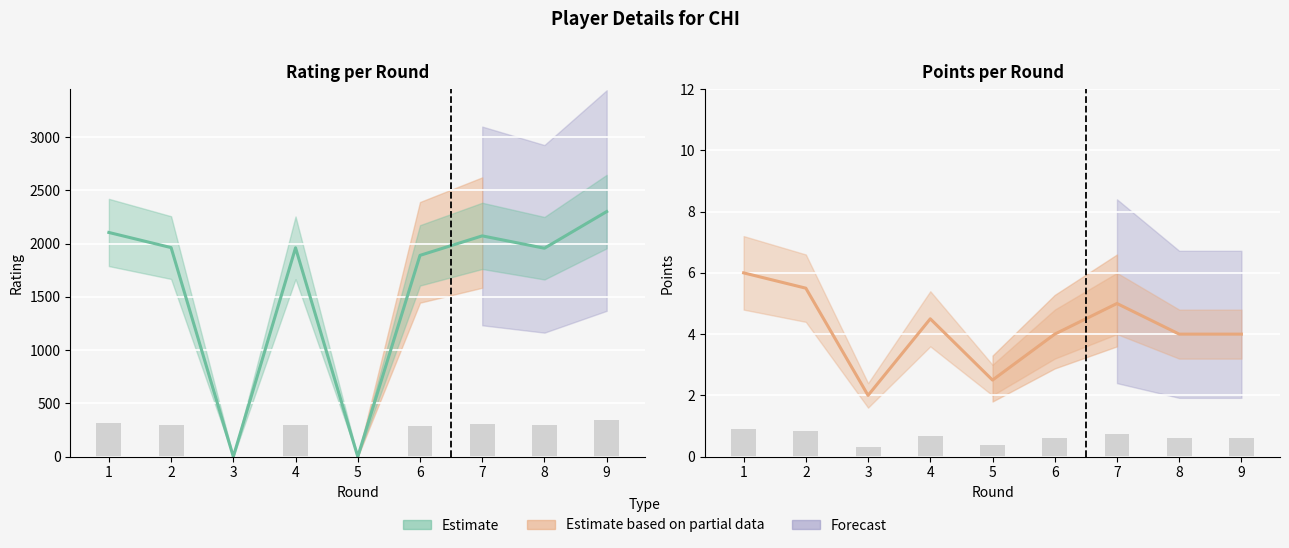

What is the sum of the Rating values at 5 and 4?

1961.0